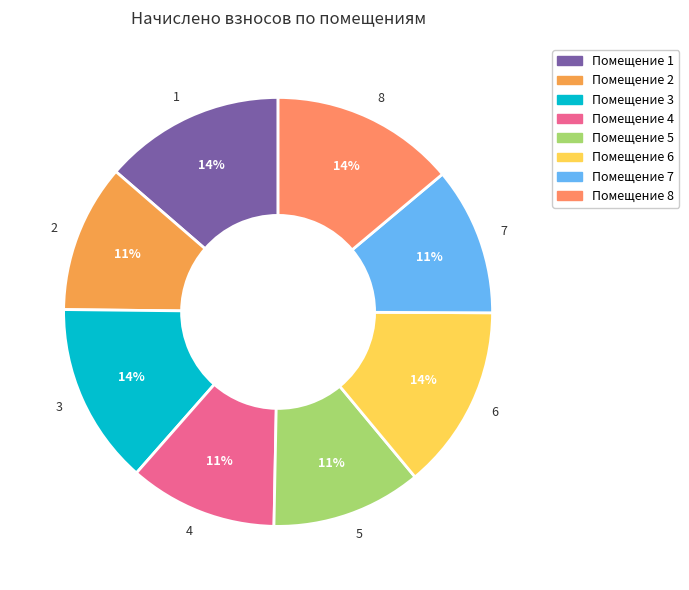

Approximately how many times larger is the value at 5 compared to 7?

1.0